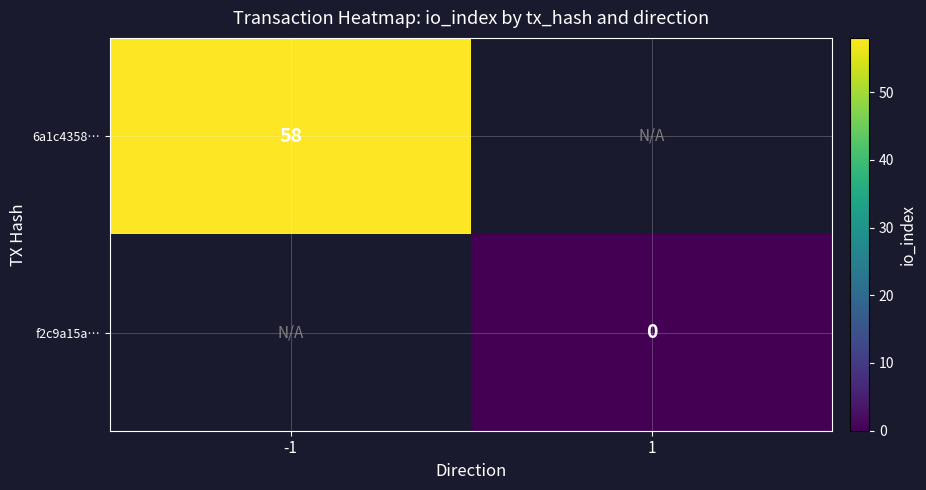

Is the value of 6a1c4358… at -1 greater than the value of f2c9a15a… at 1?

Yes